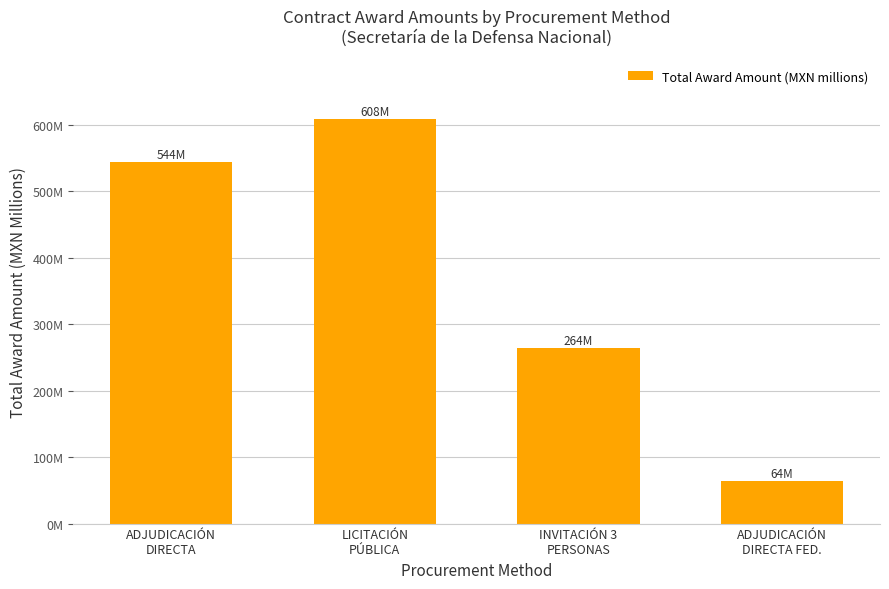

Reading left to right, extract all data points from this chart.

544.4	608.3	263.8	63.6